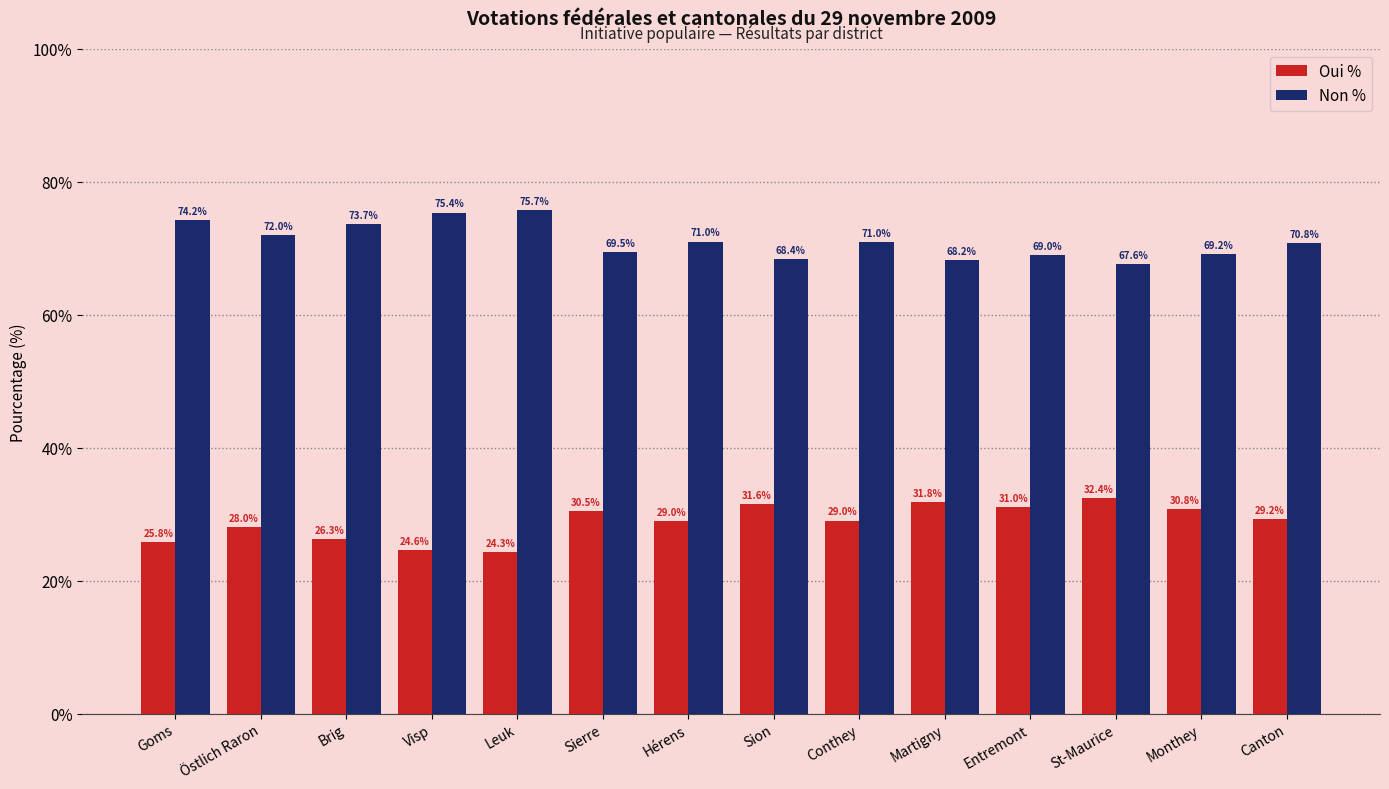

Are the bars horizontal?

No